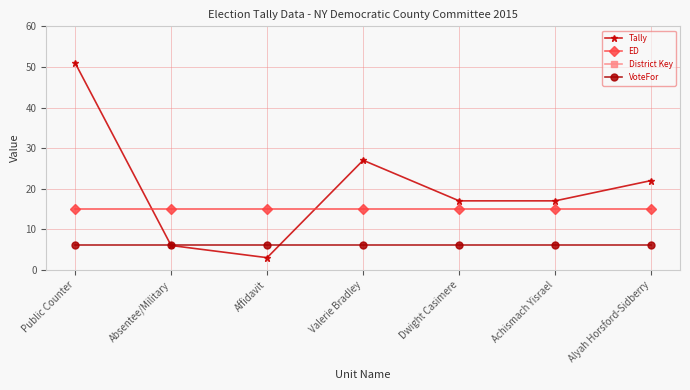

Does the chart display data point markers on the line(s)?

Yes